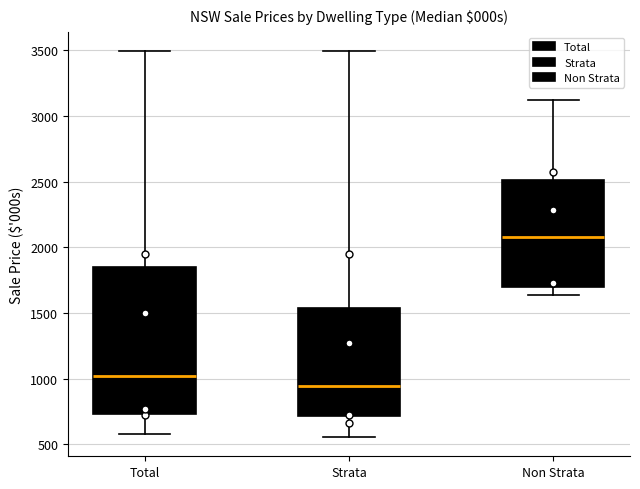

Where is the lower edge of the box for Non Strata on the y-axis? The values are not printed on the chart, so give them approximately, as read against the axis.

1700